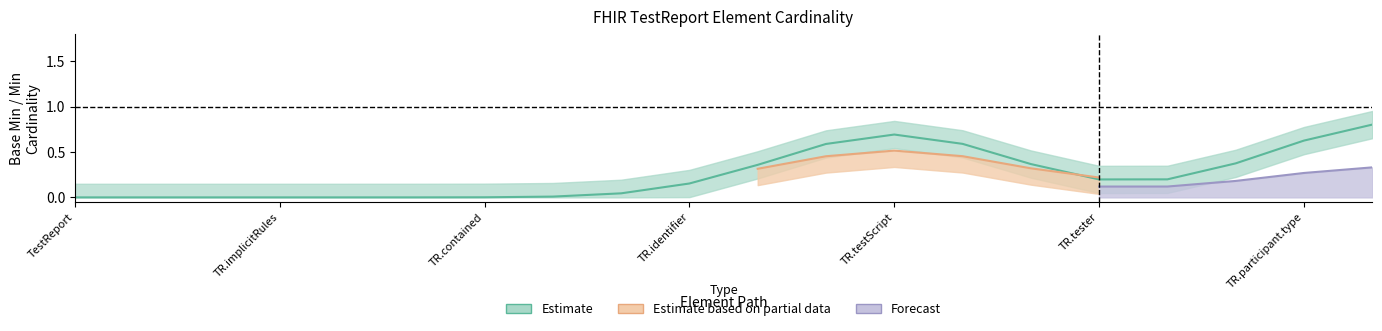

Is it true that Forecast equals 0 at TestReport.language?

True